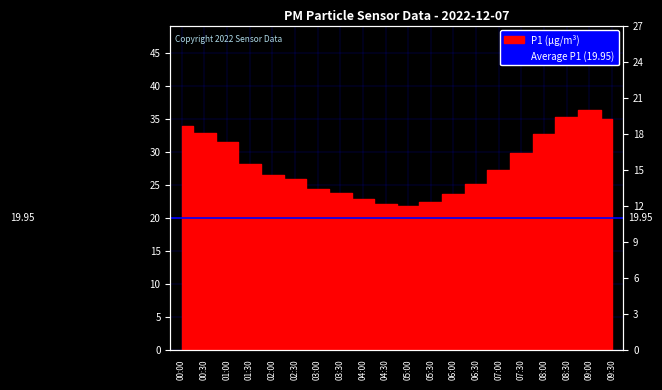

The chart shows a value of 7.2 at 02:30. True or false?

False